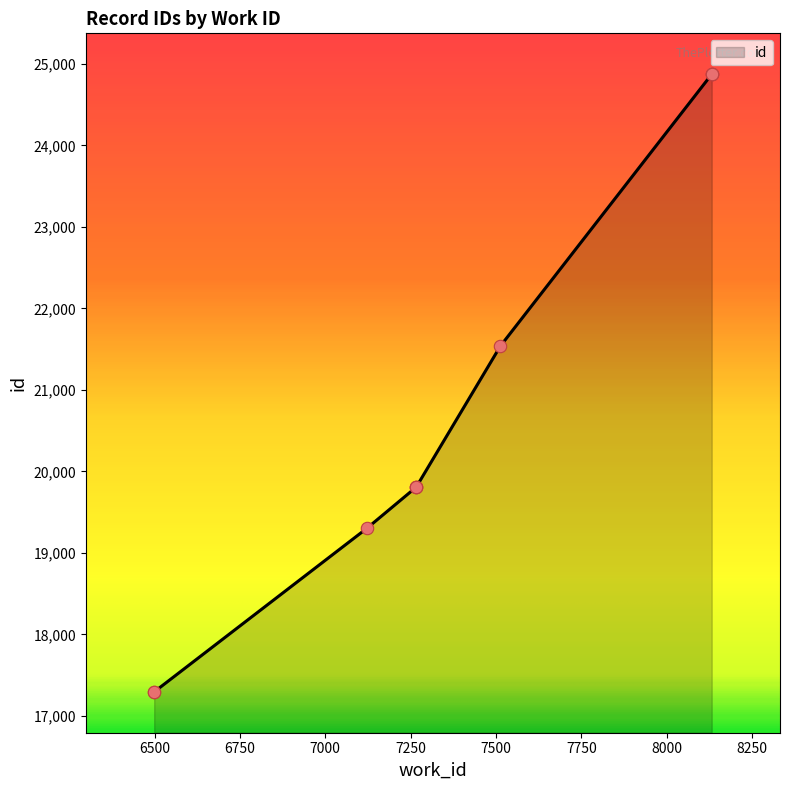

Approximately how many times larger is the value at 8132 compared to 8132?

1.0